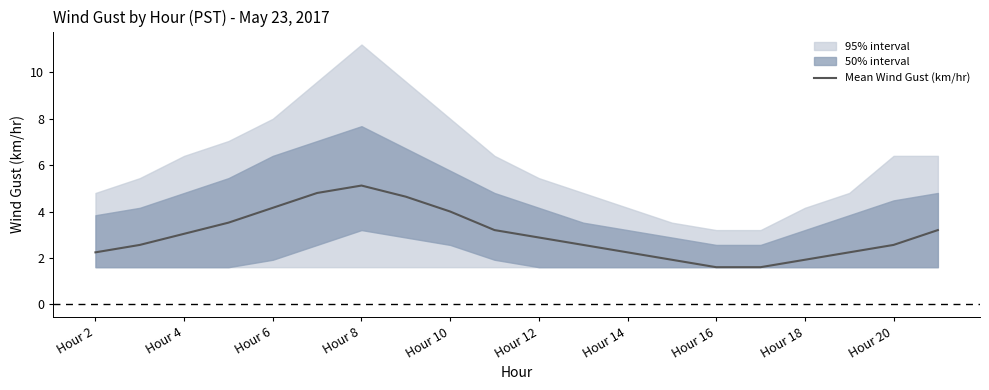

Reading right to left, what are all the values shown in this chart?

3.2	2.6	2.2	1.9	1.6	1.6	1.9	2.2	2.6	2.9	3.2	4.0	4.6	5.1	4.8	4.2	3.5	3.0	2.6	2.2